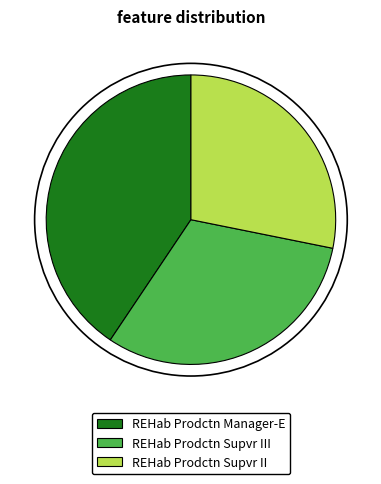

Between REHab Prodctn Supvr II and REHab Prodctn Supvr III, which is larger?

REHab Prodctn Supvr III